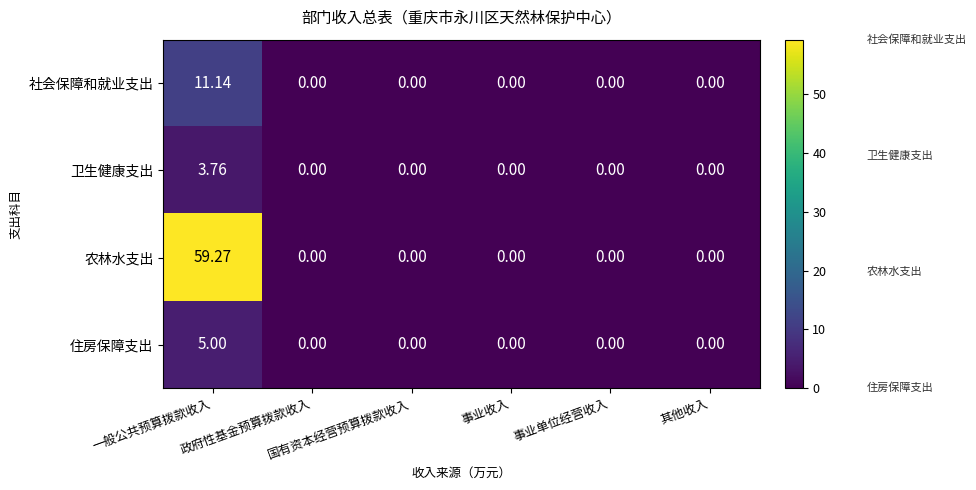

List the series in order of their peak value, lowest first.

卫生健康支出, 住房保障支出, 社会保障和就业支出, 农林水支出